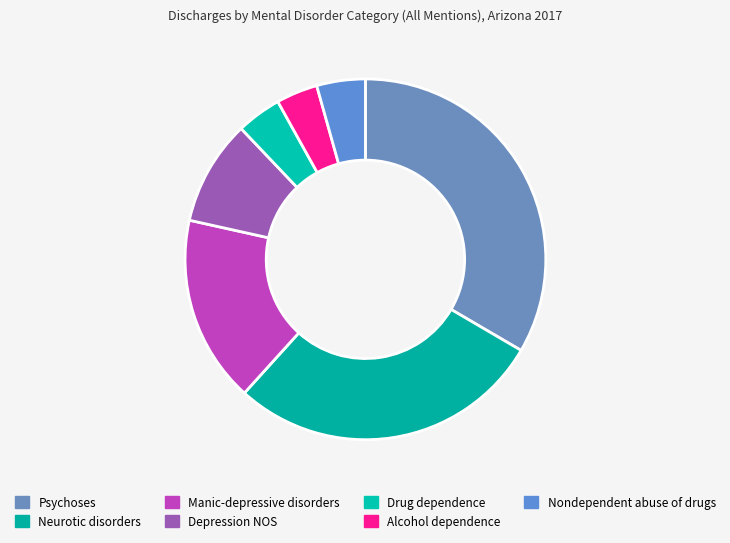

How many segments does this pie chart have?

7